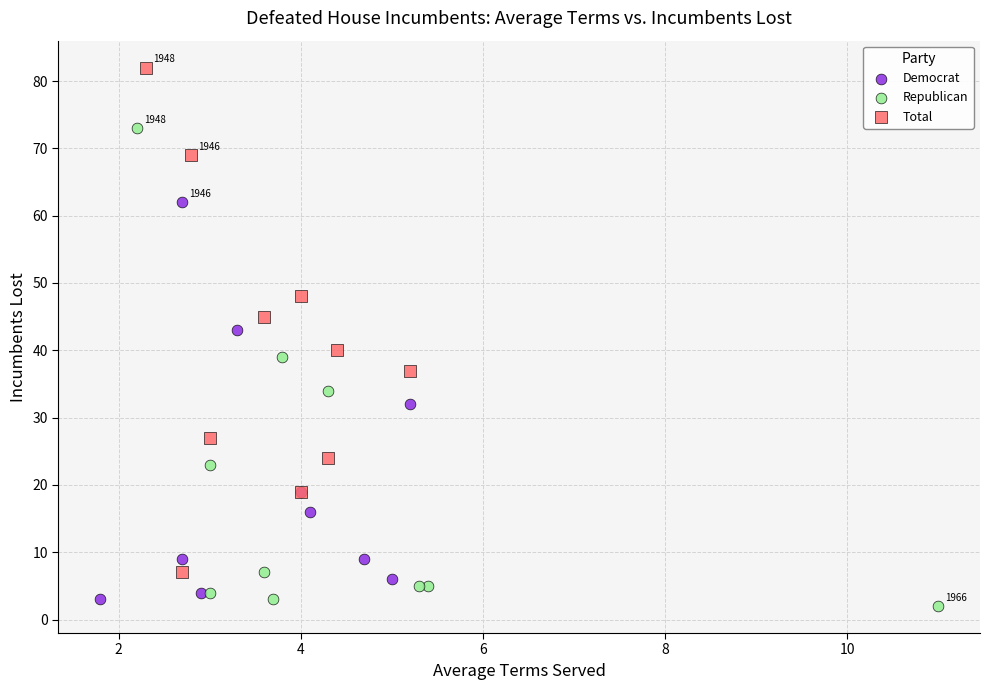

What are all the series names shown in the legend?

Democrat, Republican, Total